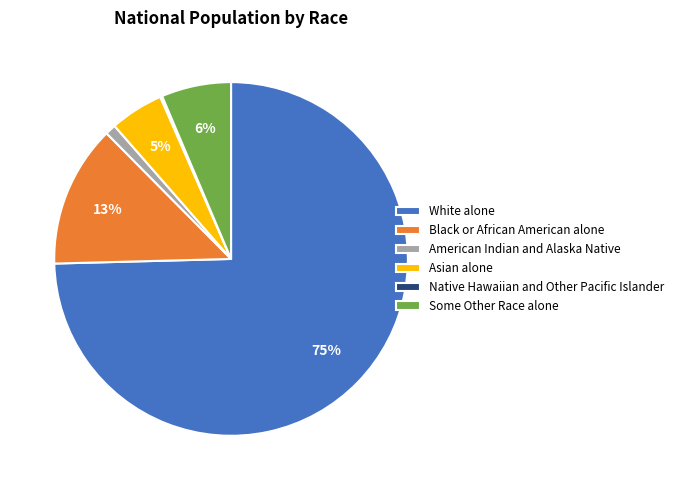

Is there any slice that represents more than half of the pie?

Yes